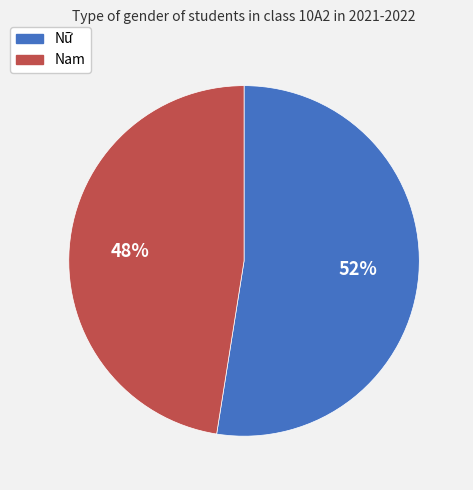

How many segments does this pie chart have?

2